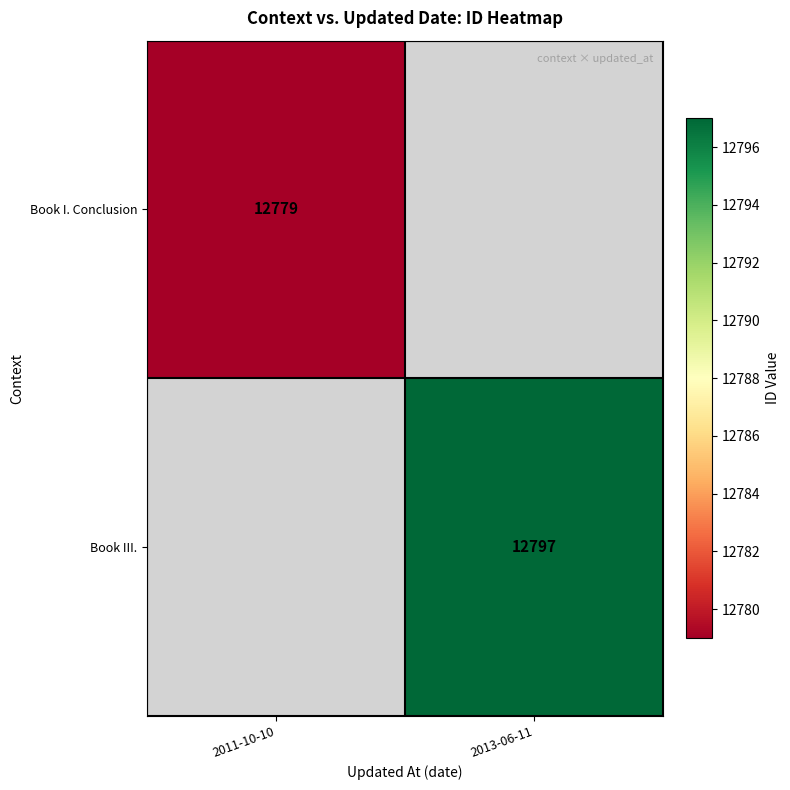

Is it true that Book I. Conclusion equals 12779 at 2011-10-10?

True